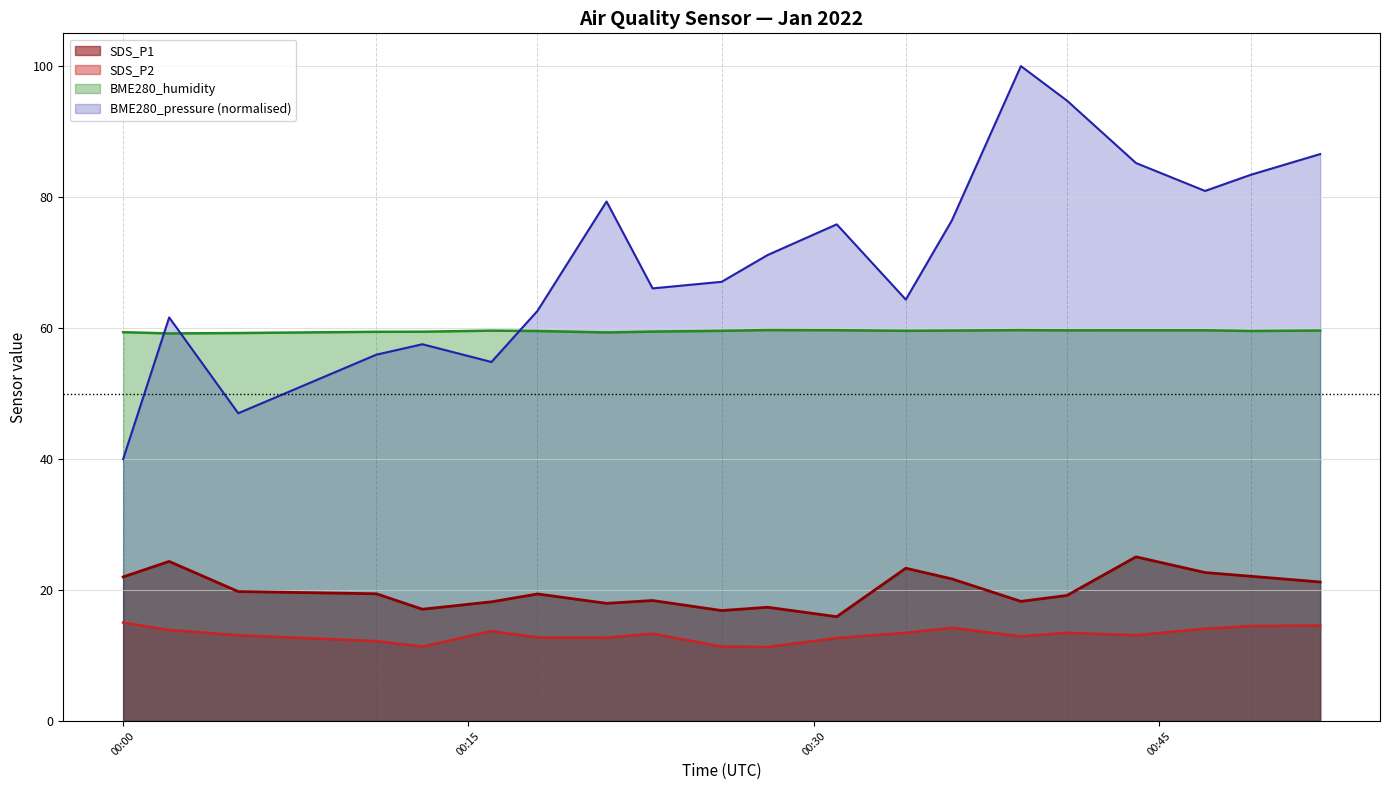

Does the chart have visible grid lines?

Yes